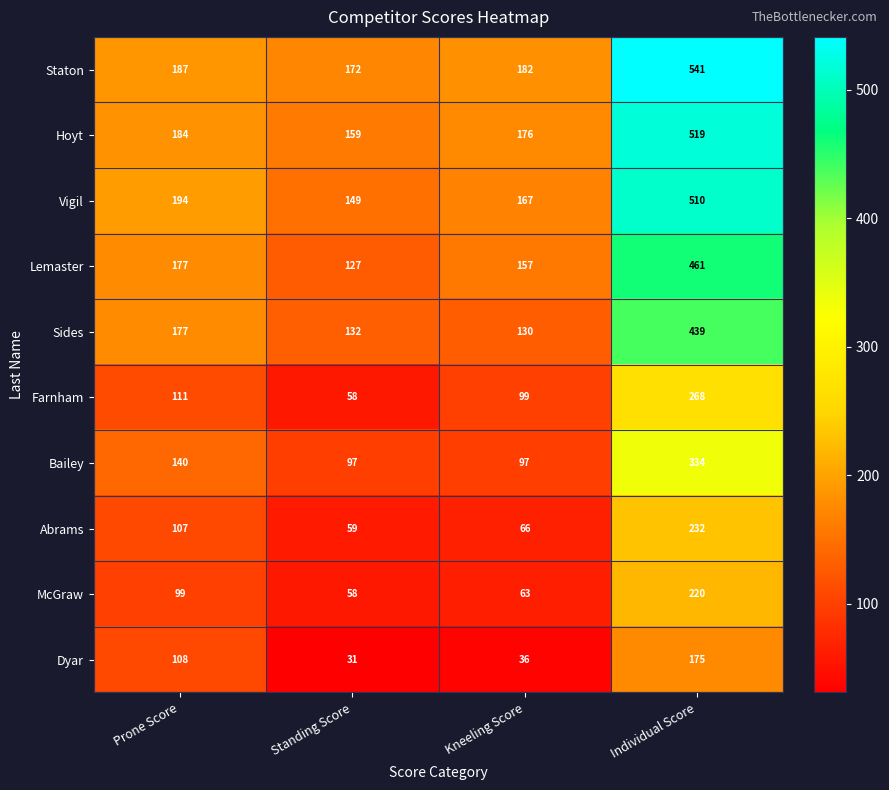

Count the number of data series in this chart.

10